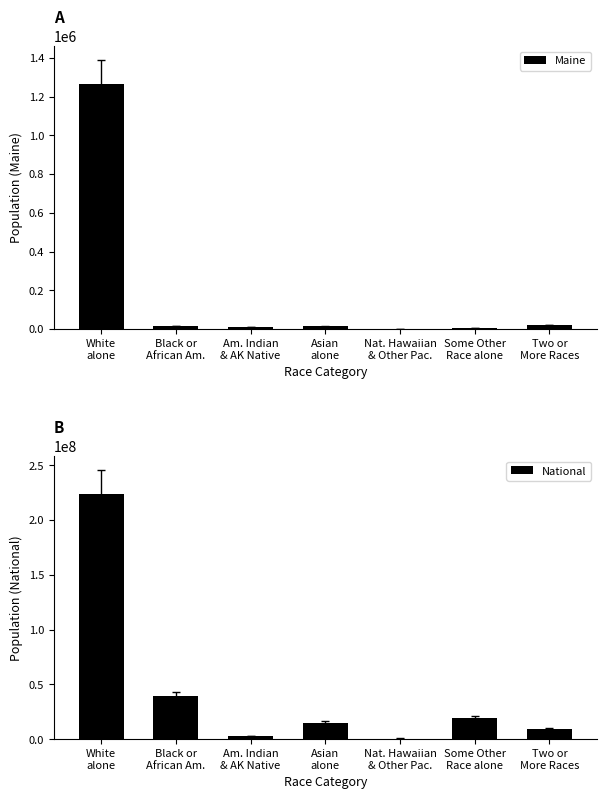

What is the label of the 6th bar from the right?

Black or
African Am.